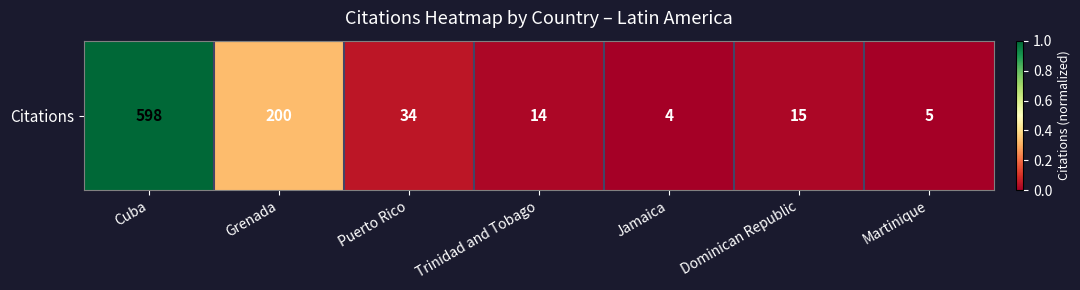

Reading right to left, extract all data points from this chart.

0.0	0.0	0.0	0.0	0.1	0.3	1.0